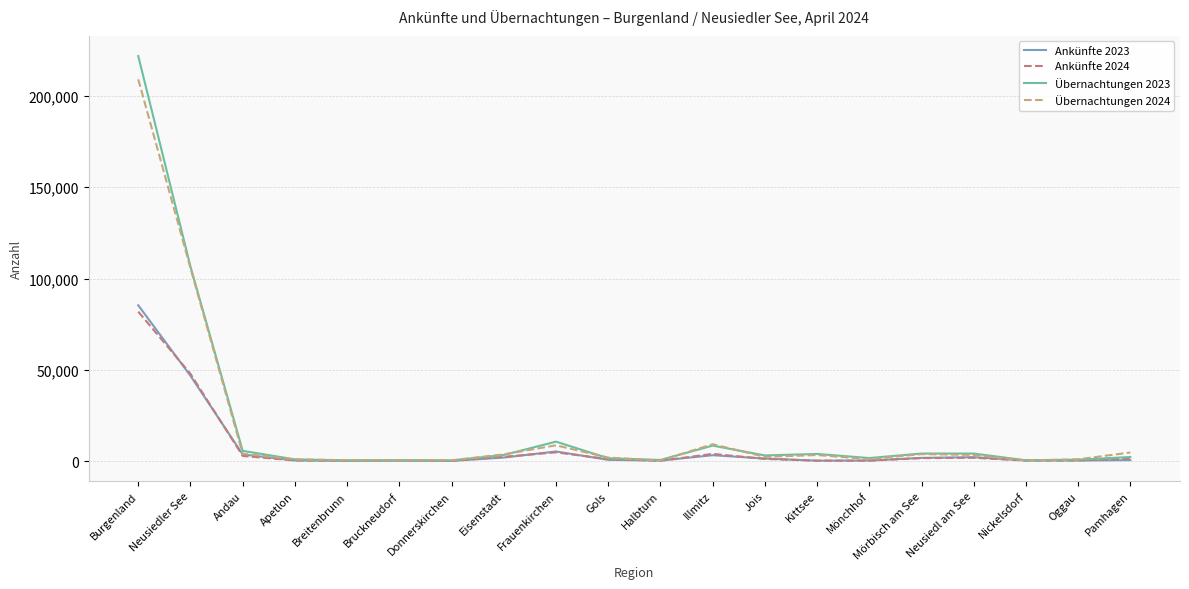

What position from the left is Donnerskirchen?

7